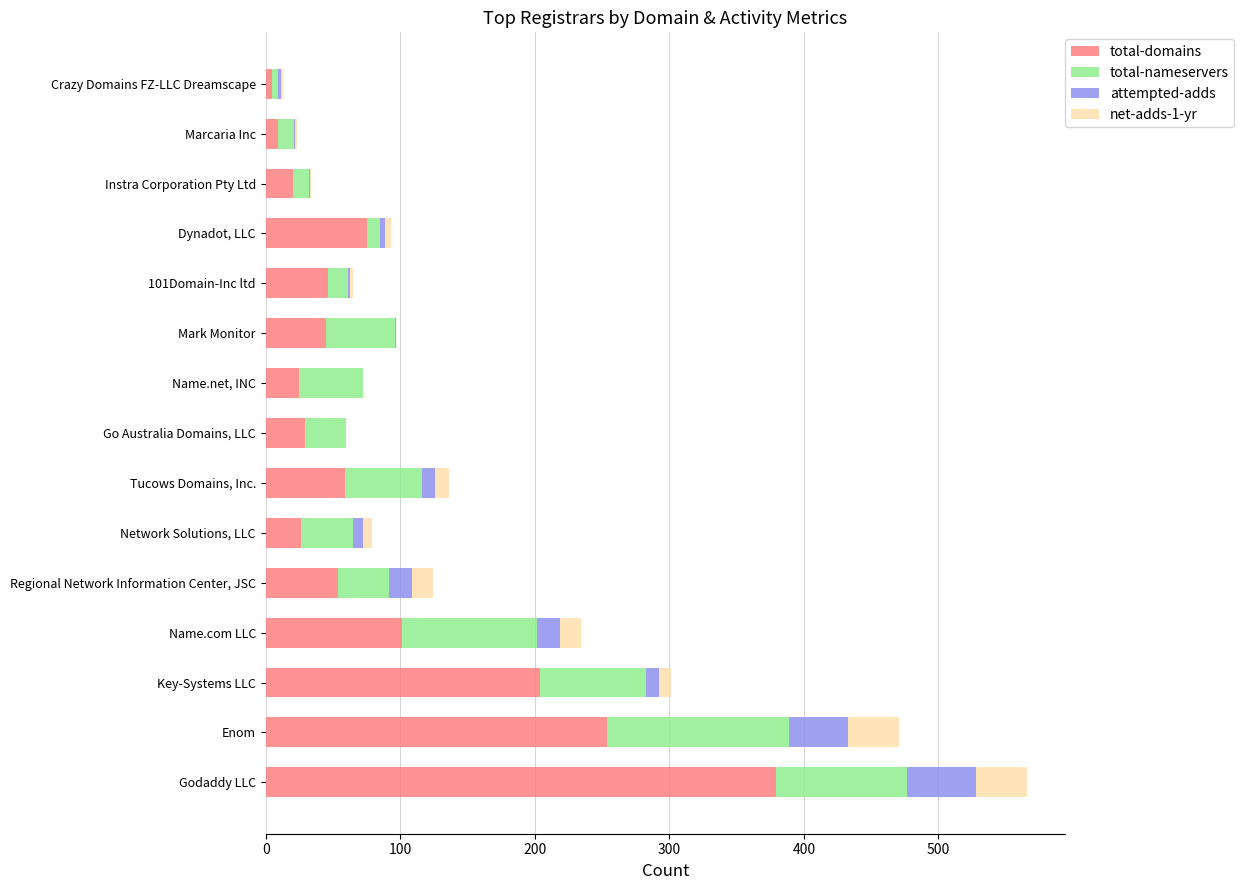

Which category has the highest value in the total-domains series?

Godaddy LLC